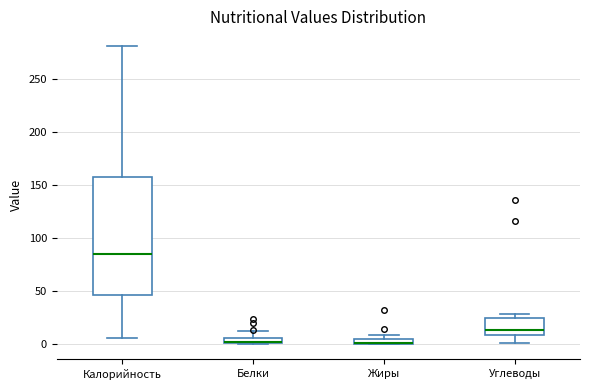

Where is the lower edge of the box for Калорийность on the y-axis? The values are not printed on the chart, so give them approximately, as read against the axis.

45